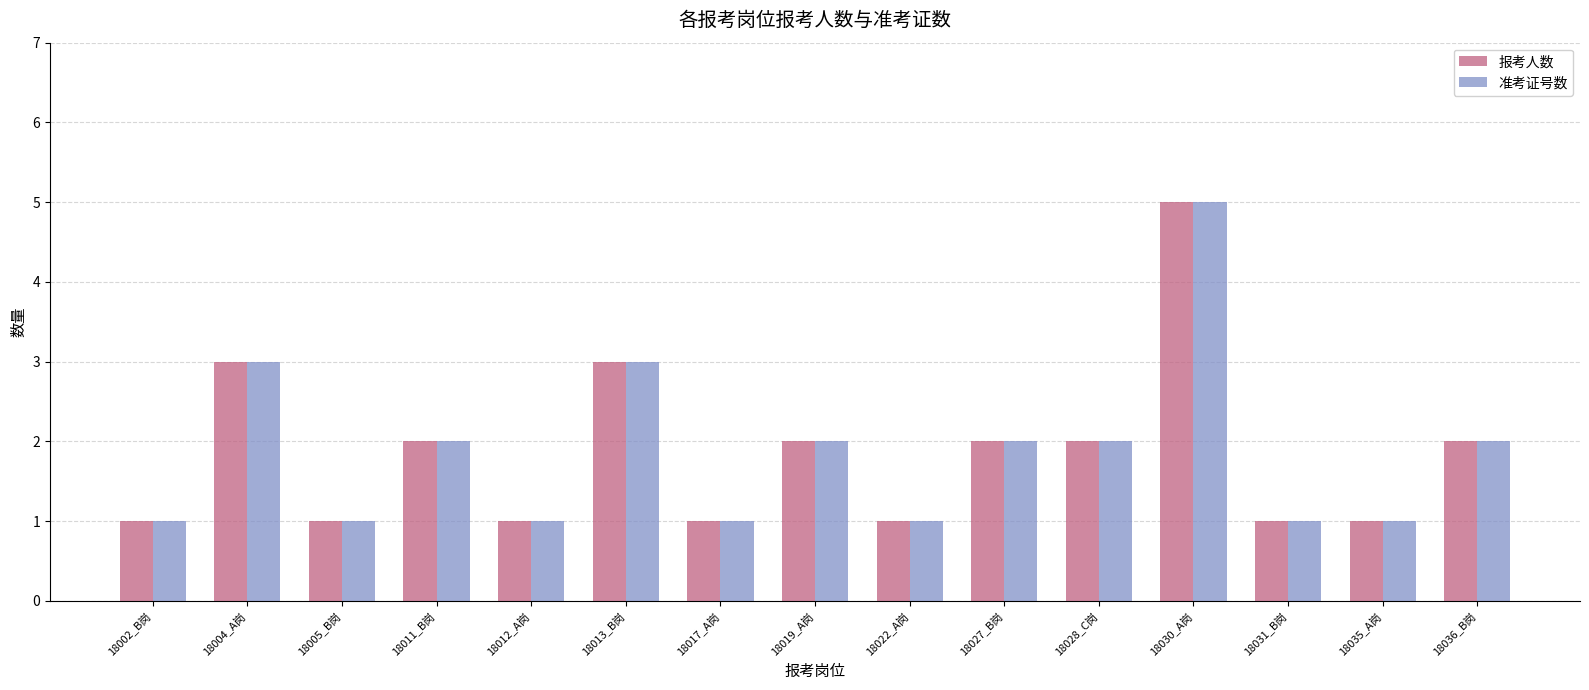

What is the difference between the maximum and second lowest values in the 报考人数 series?

4